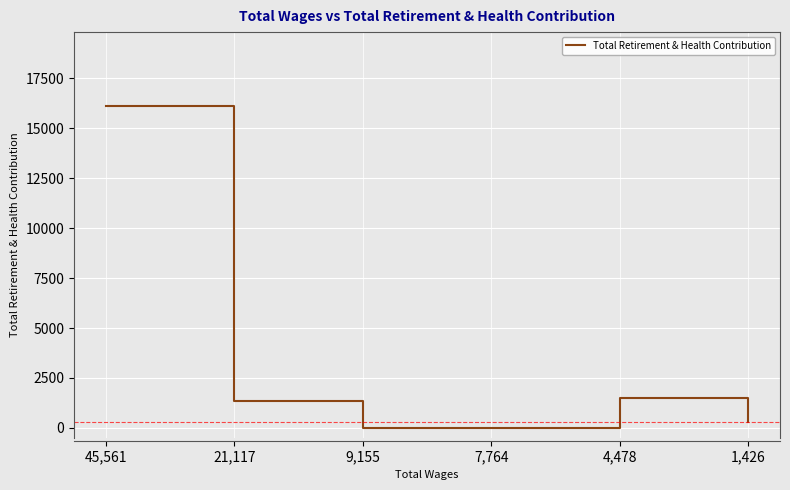

Where is the first local maximum?

4,478